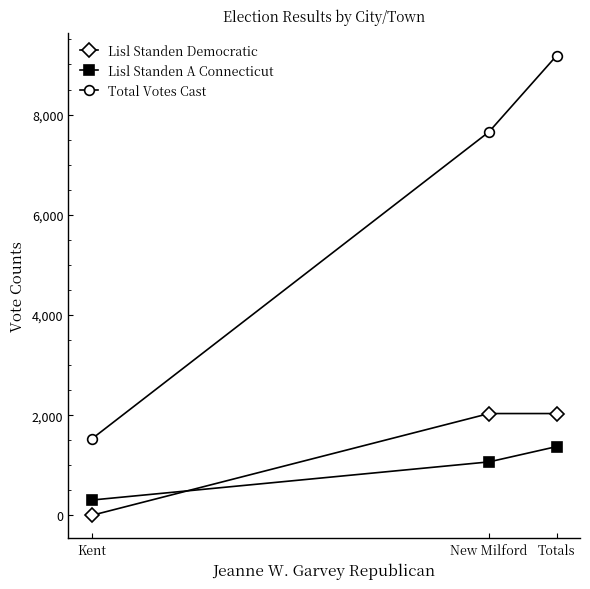

How many data points in Total Votes Cast are less than 7656?

1